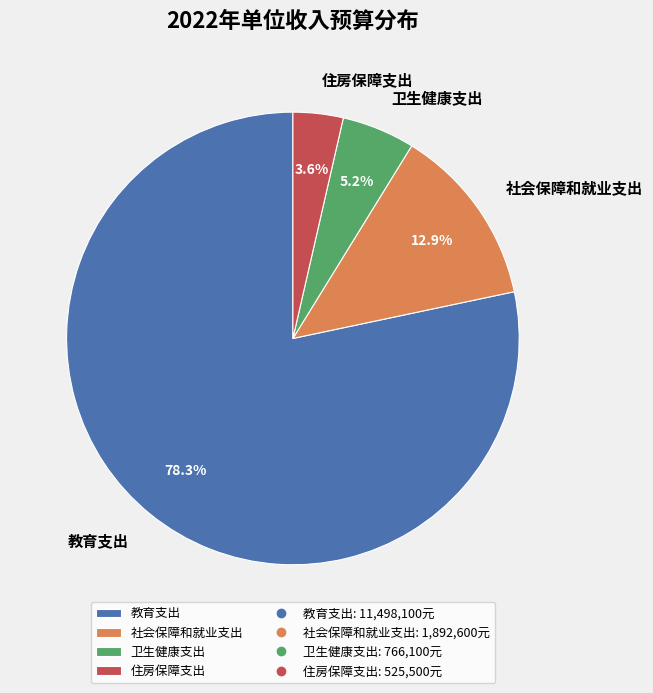

What percentage is the 社会保障和就业支出 slice, to the nearest percent?

13%